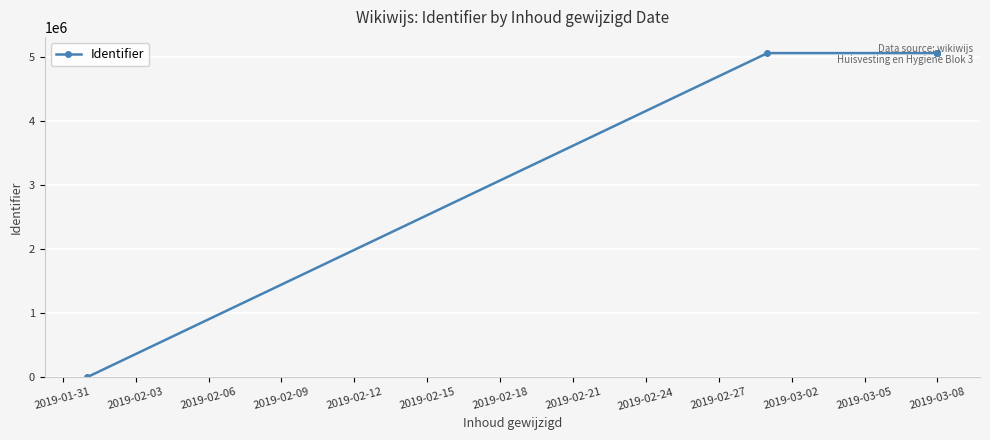

Reading left to right, transcribe all the data shown in this chart.

0	5067996	5068017	5067986	5068000	5068009	5068011